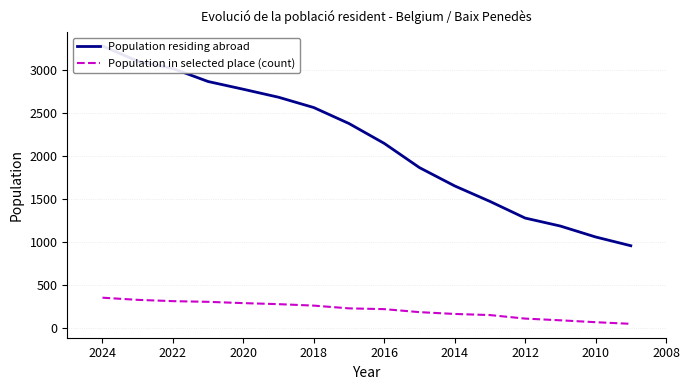

Rank the series at 2014 from lowest to highest value.

Population in selected place (count), Population residing abroad